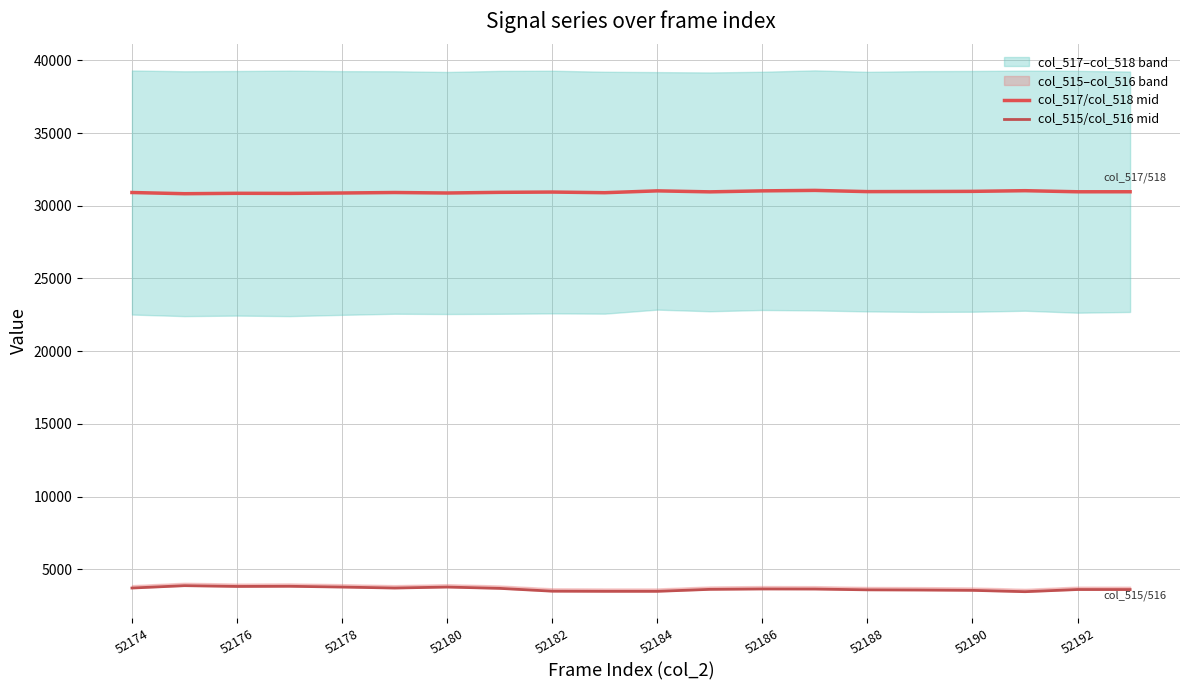

In col_515/col_516 mid, how many points are higher than both neighbors (excluding endpoints)?

5